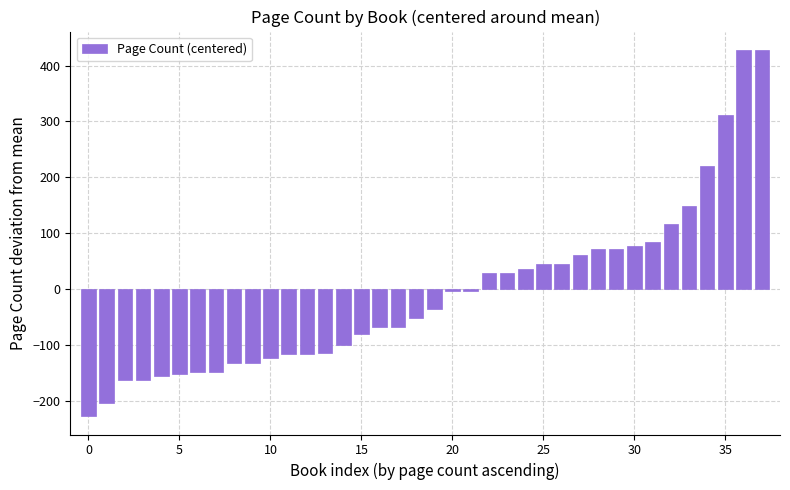

What is the difference between the maximum and minimum values?

656